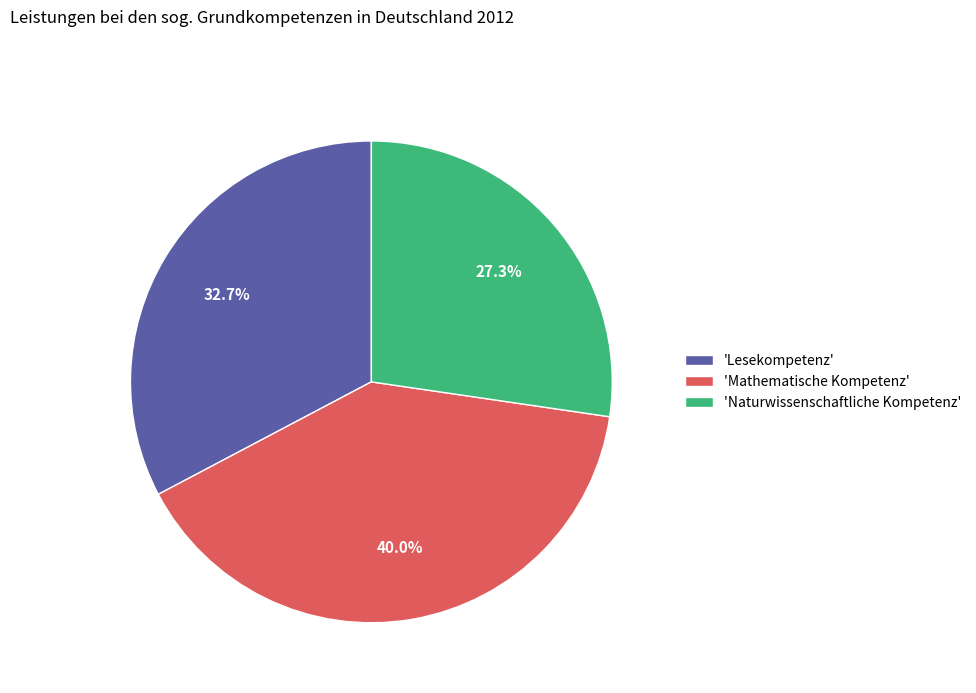

Which has a higher value, 'Mathematische Kompetenz' or 'Lesekompetenz'?

'Mathematische Kompetenz'